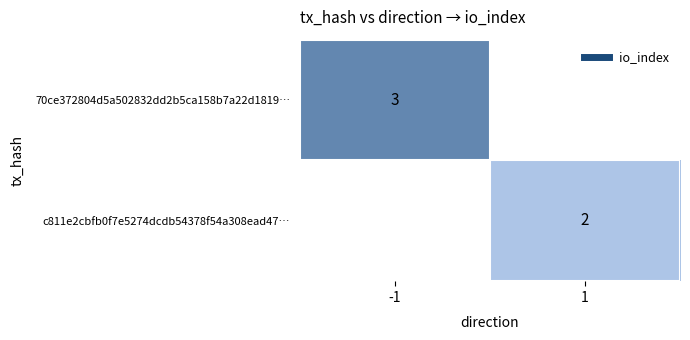

How many values in c811e2cbfb0f7e5274dcdb54378f54a308ead47… are above zero?

1